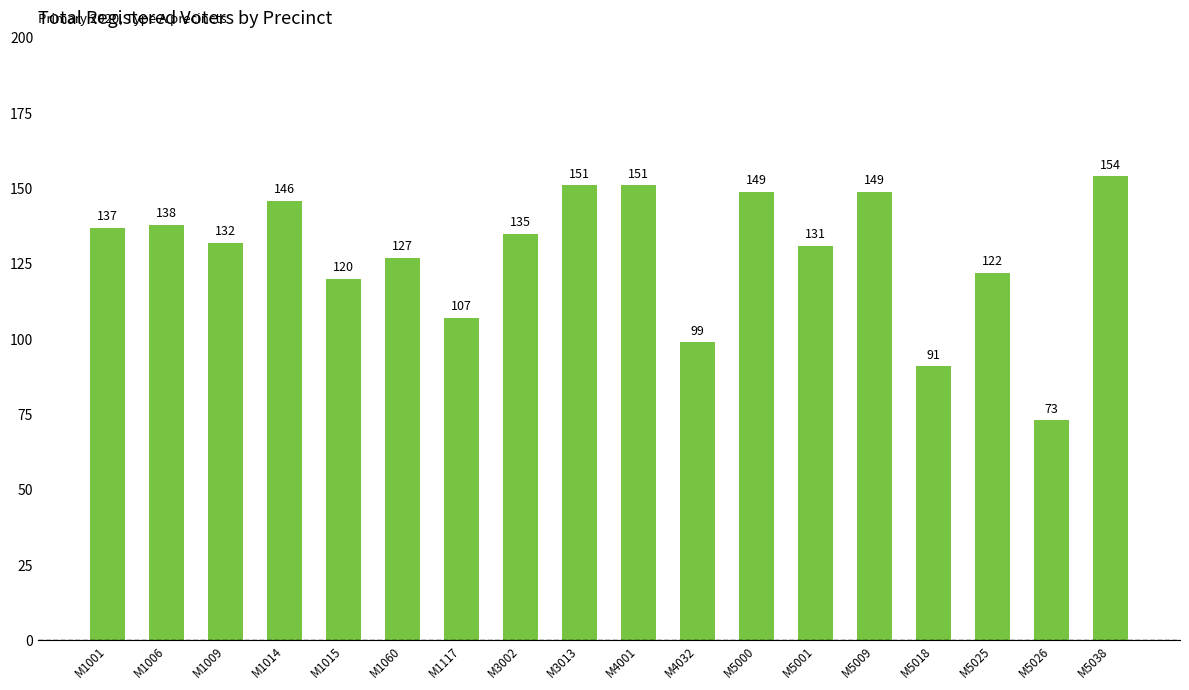

What is the sum of the values at M4001 and M1006?

289